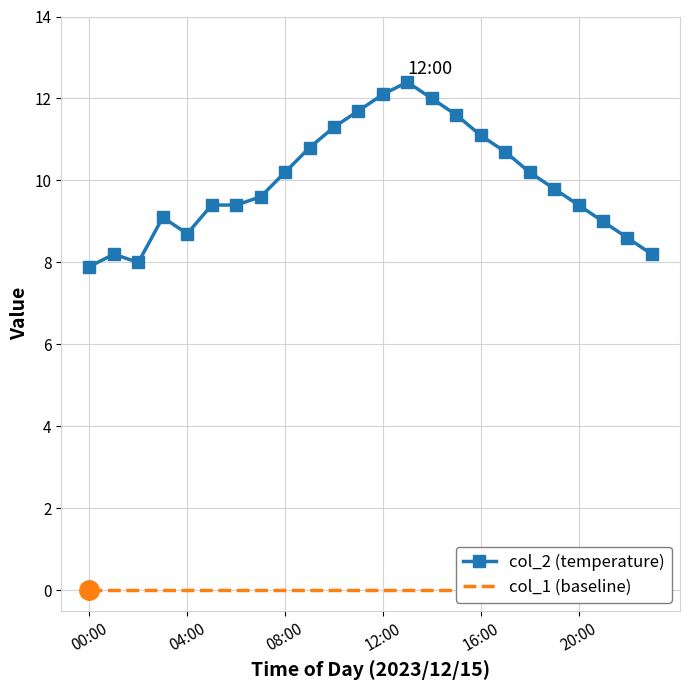

What is the lowest value of the col_2 (temperature) series?

7.9